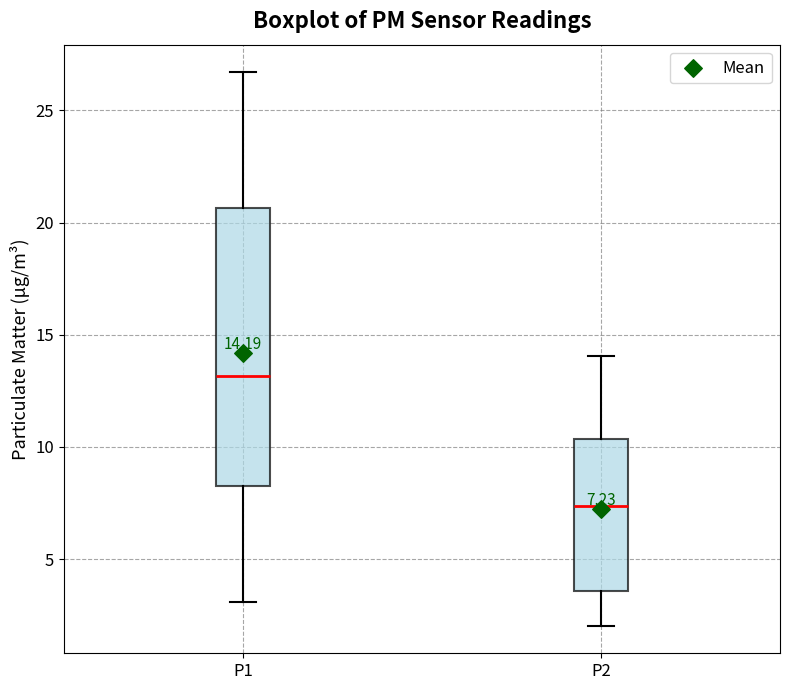

Which box is the tallest, from its lower edge to its upper edge?

P1